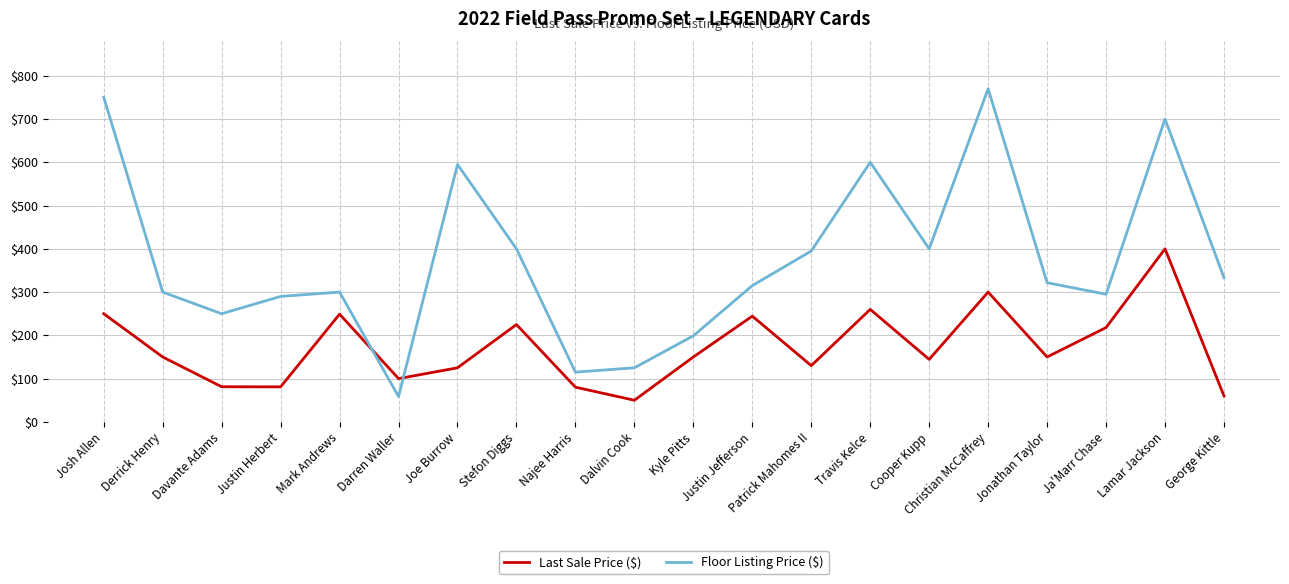

What is the approximate value of Last Sale Price ($) at Jonathan Taylor?

150.0